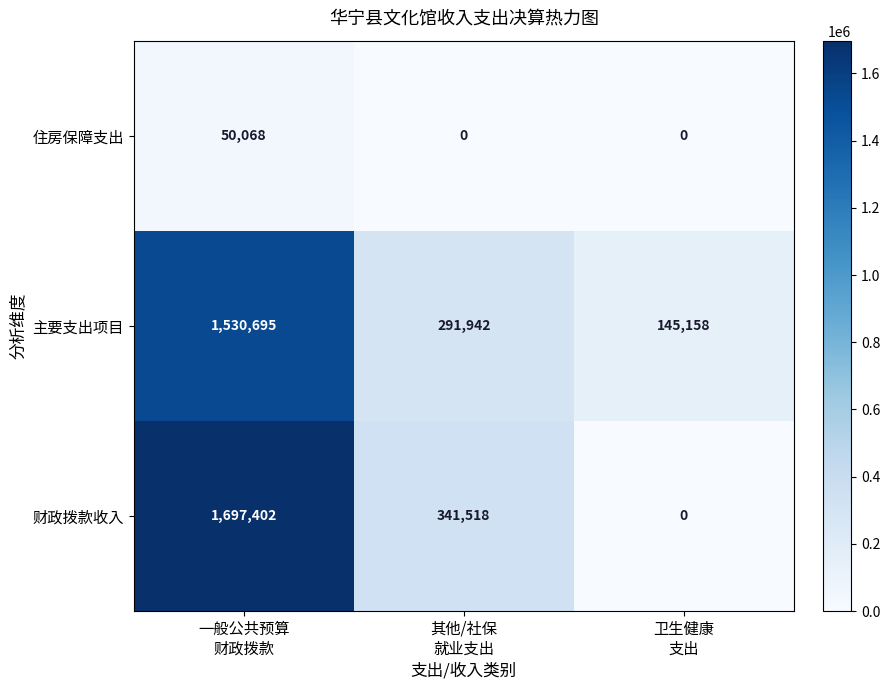

Count the 主要支出项目 values in the range 145158 to 1530695.

3